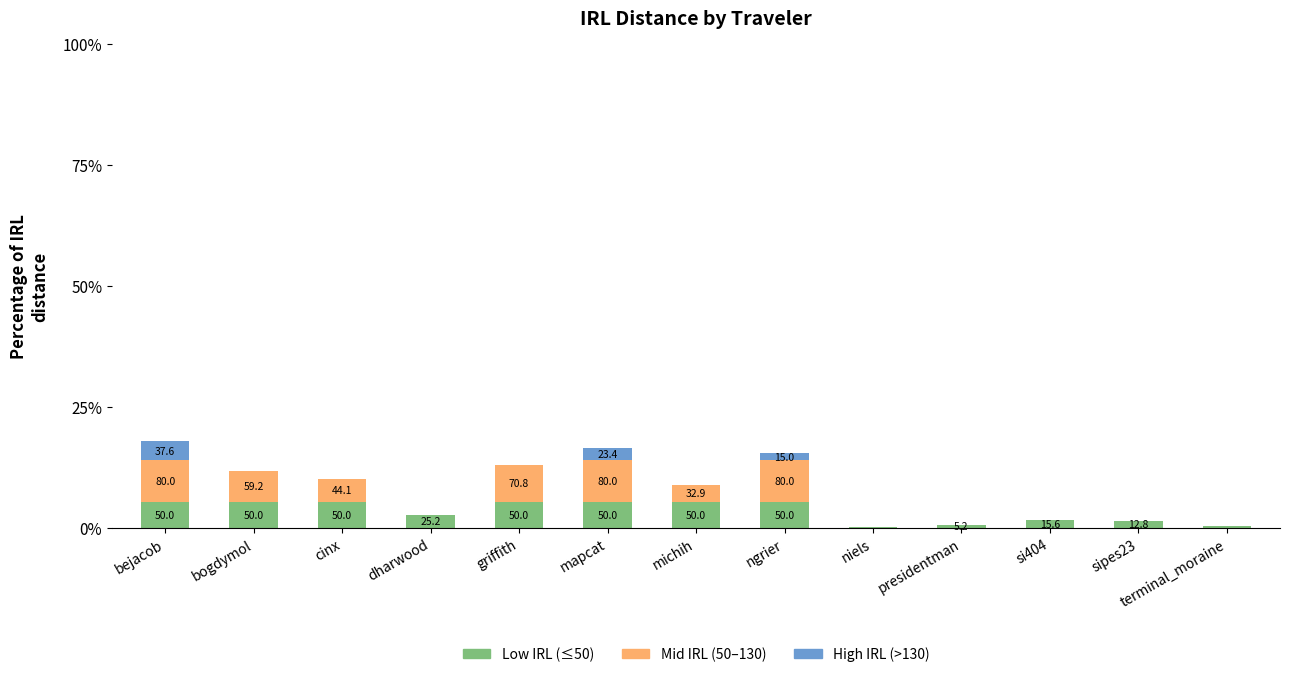

Are the bars horizontal?

No